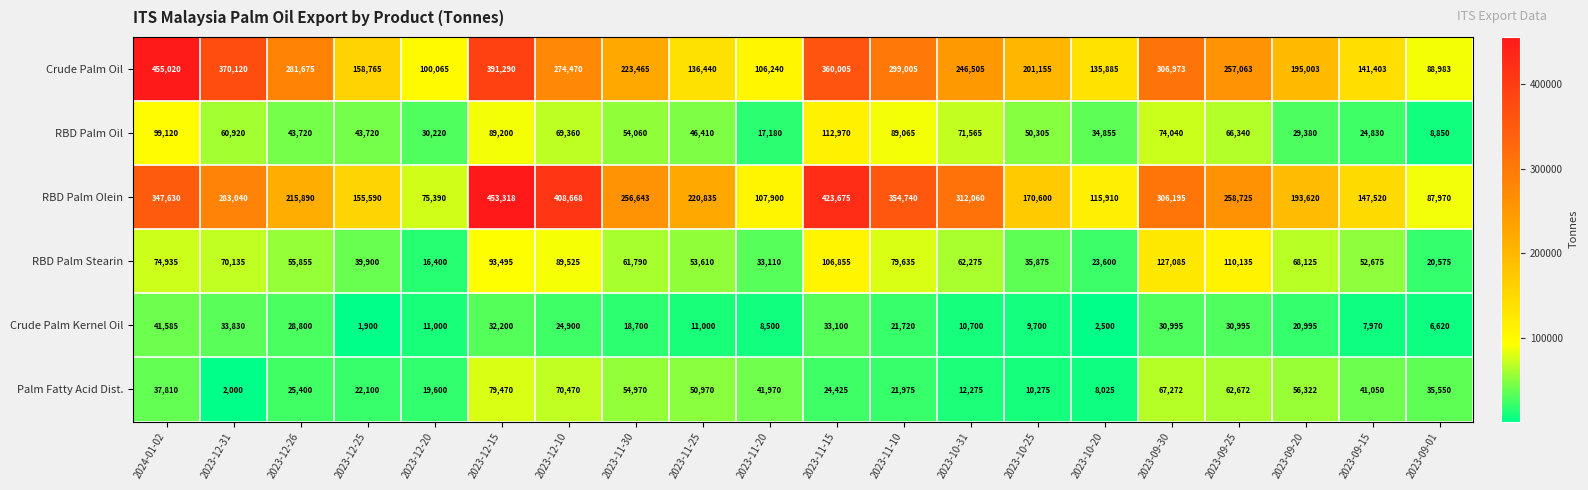

What is the minimum value shown in the chart?

1900